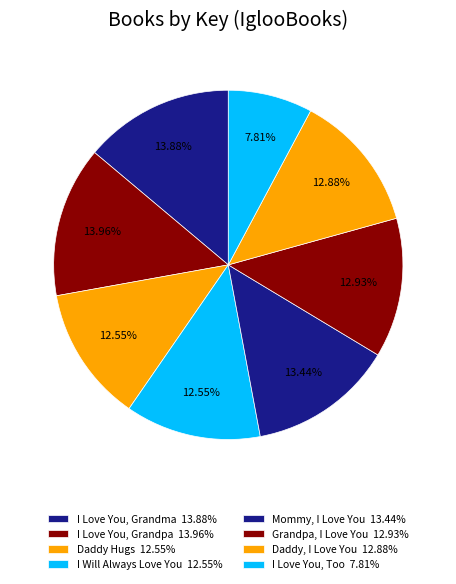

To the nearest percent, what percentage of the pie is Grandpa, I Love You?

13%